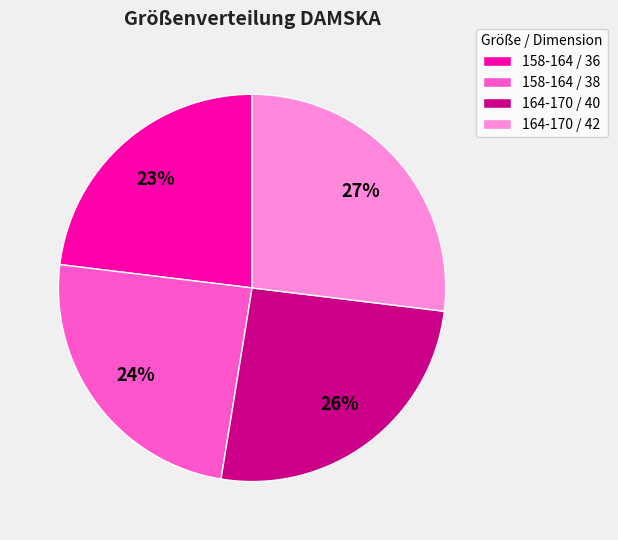

Approximately how many times larger is the value at 158-164 / 36 compared to 164-170 / 42?

0.9